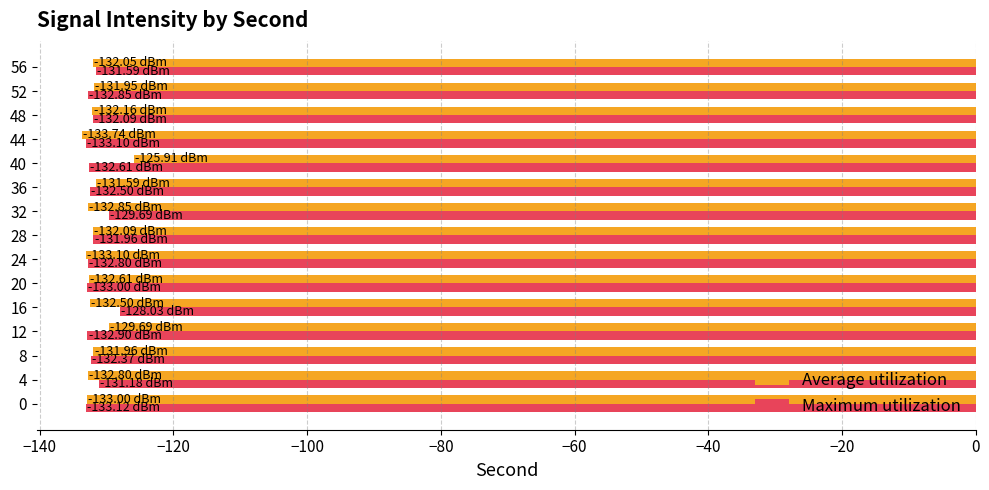

What is the difference between the maximum and minimum values in the Maximum utilization series?

5.1